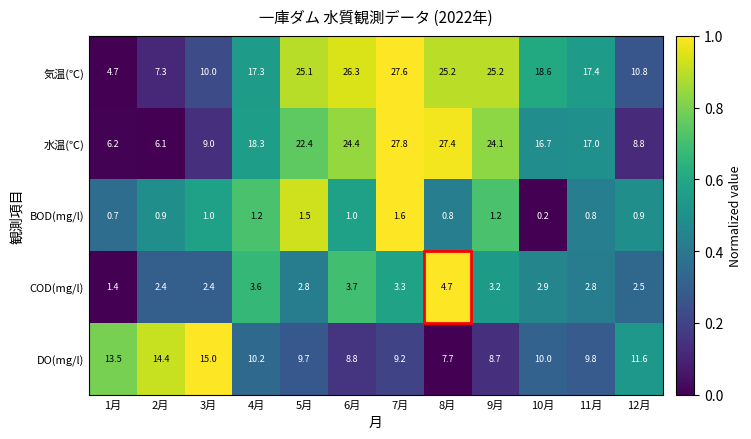

At 9月, list the series in order from smallest to largest.

BOD(mg/l), COD(mg/l), DO(mg/l), 水温(℃), 気温(℃)